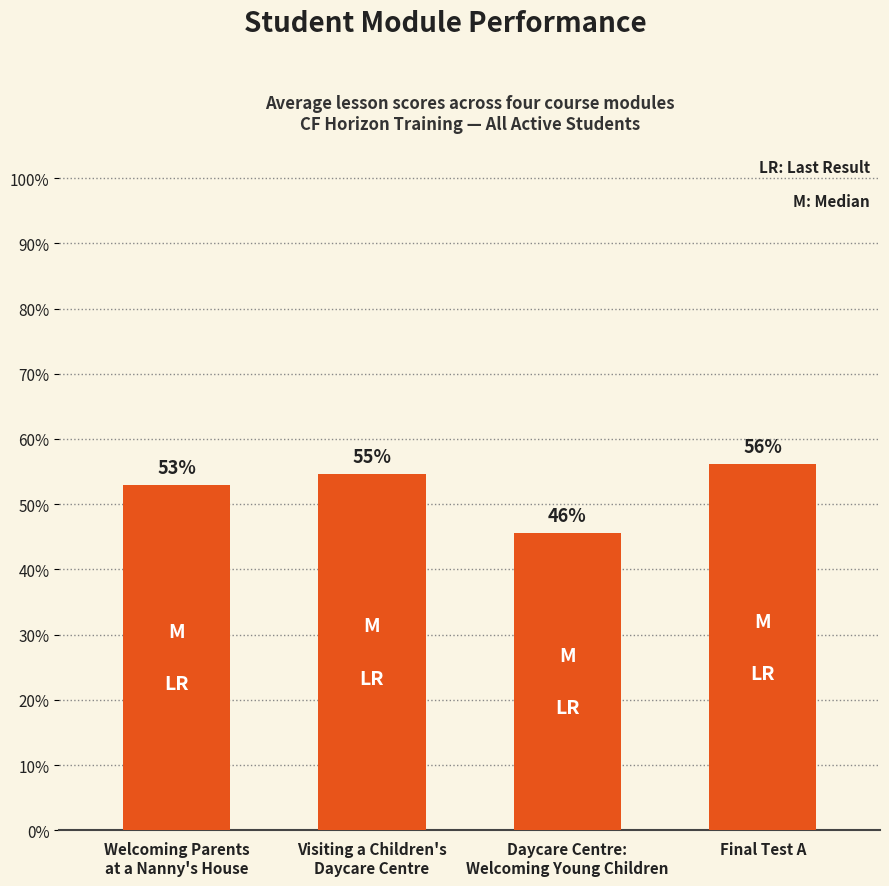

What is the difference between the maximum and minimum values?

0.1